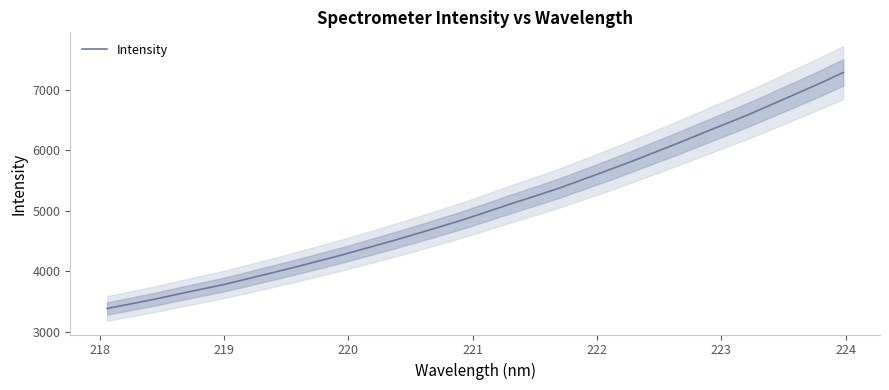

Reading right to left, list all the values displayed in this chart.

7281.9	7100.0	6927.5	6755.5	6585.3	6427.0	6268.9	6109.1	5955.1	5801.6	5655.3	5510.3	5368.2	5239.2	5113.1	4982.0	4851.7	4732.3	4614.5	4500.4	4389.9	4280.5	4177.7	4076.2	3978.6	3882.8	3787.5	3704.4	3622.9	3536.6	3460.2	3383.9